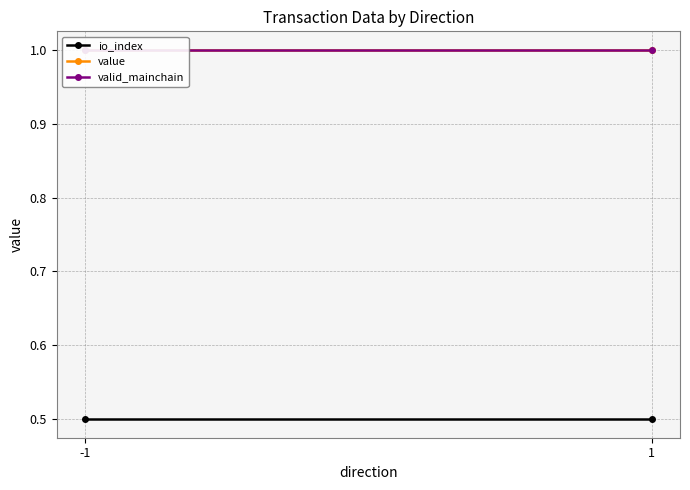

At which label does value reach its minimum?

-1